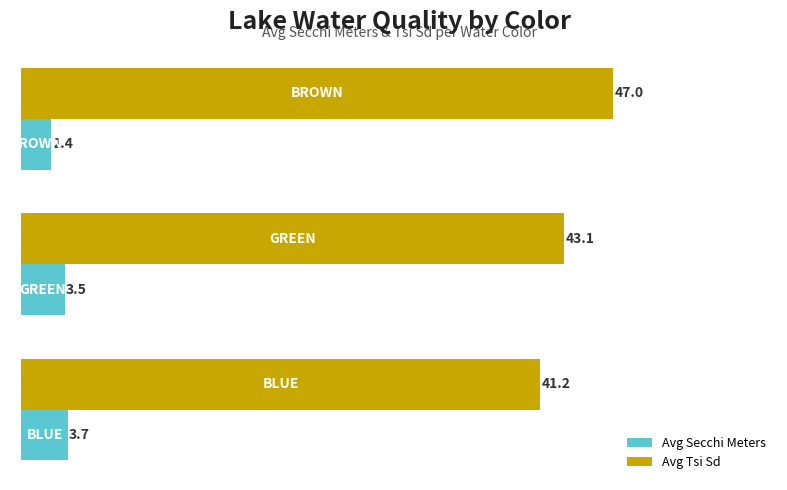

Rank the series by their average value, from lowest to highest.

Avg Secchi Meters, Avg Tsi Sd